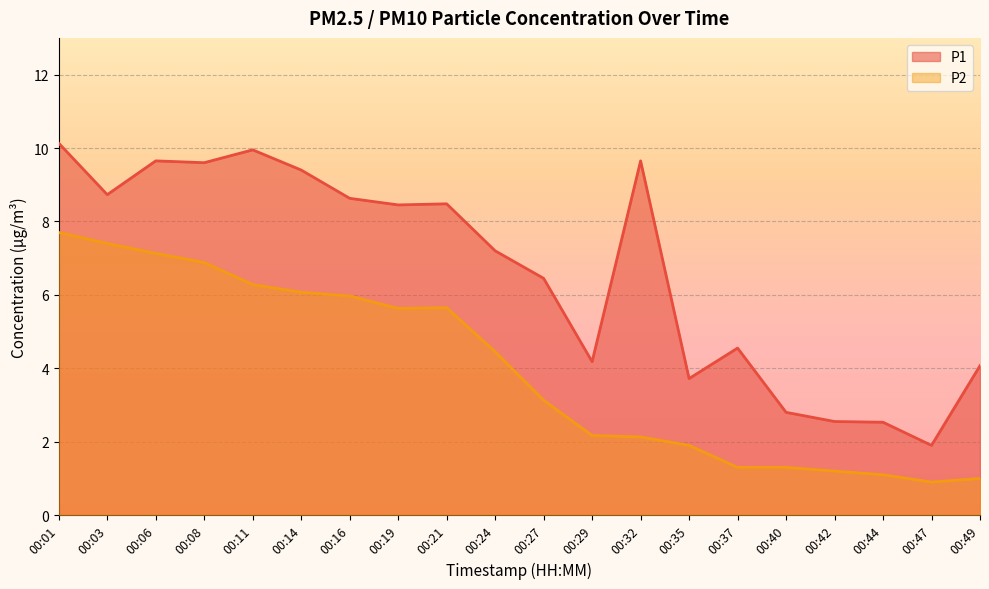

At how many categories does at least one series exceed 2?

19